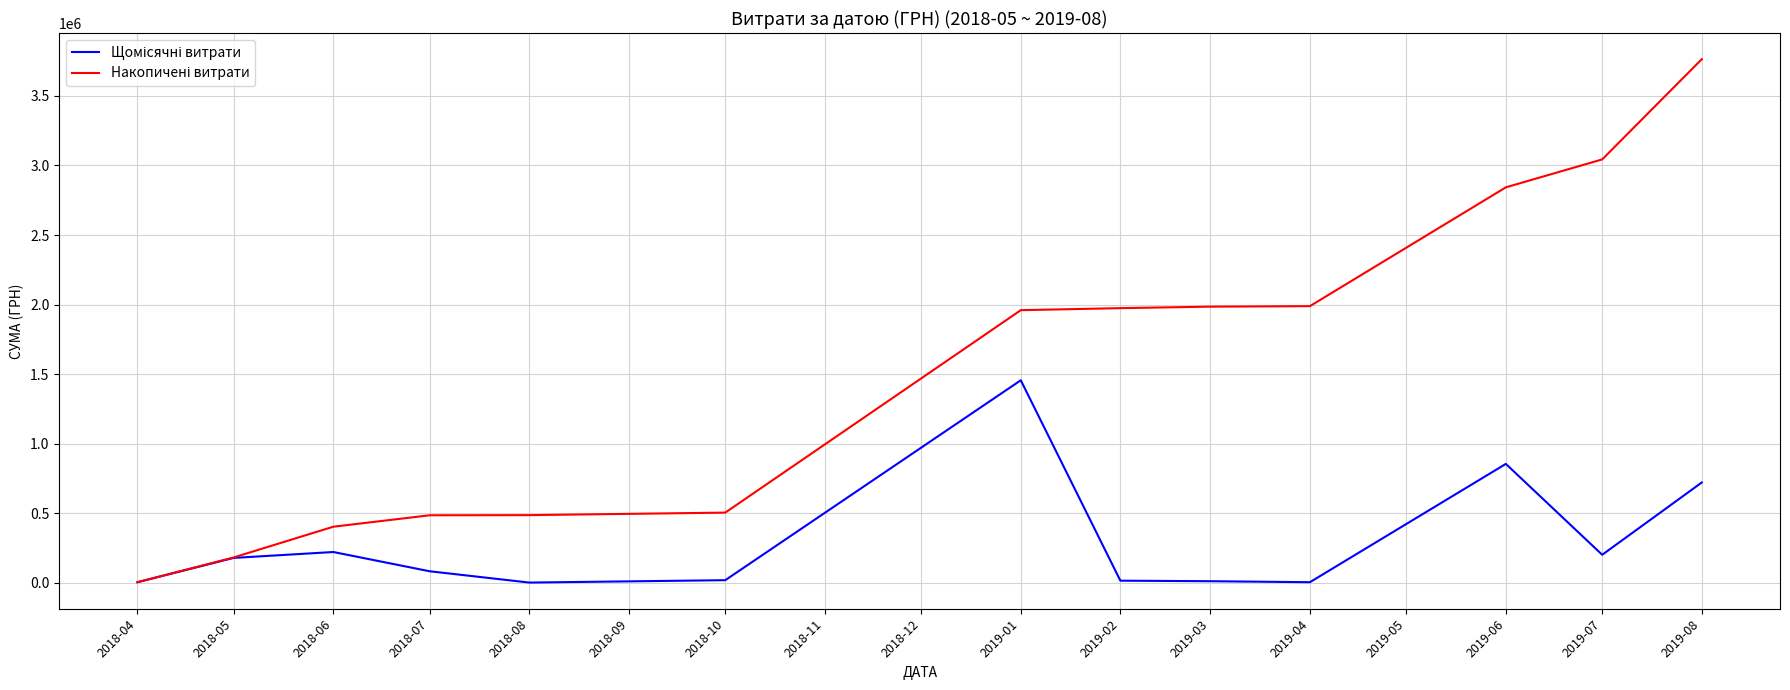

What is the difference between the highest and lowest values at 2018-06?

182001.4